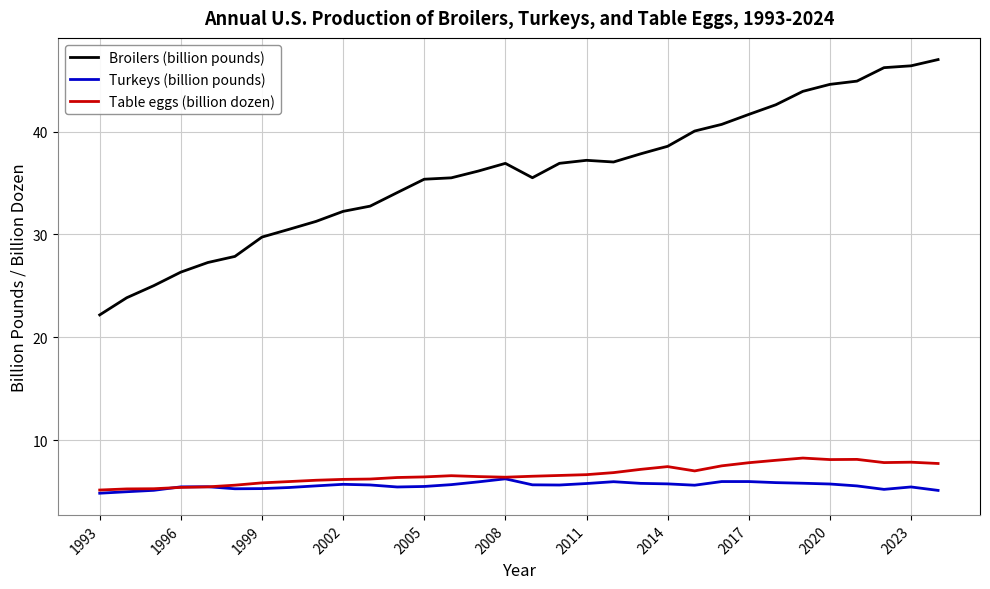

True or false: Broilers (billion pounds) and Table eggs (billion dozen) cross at least once.

False